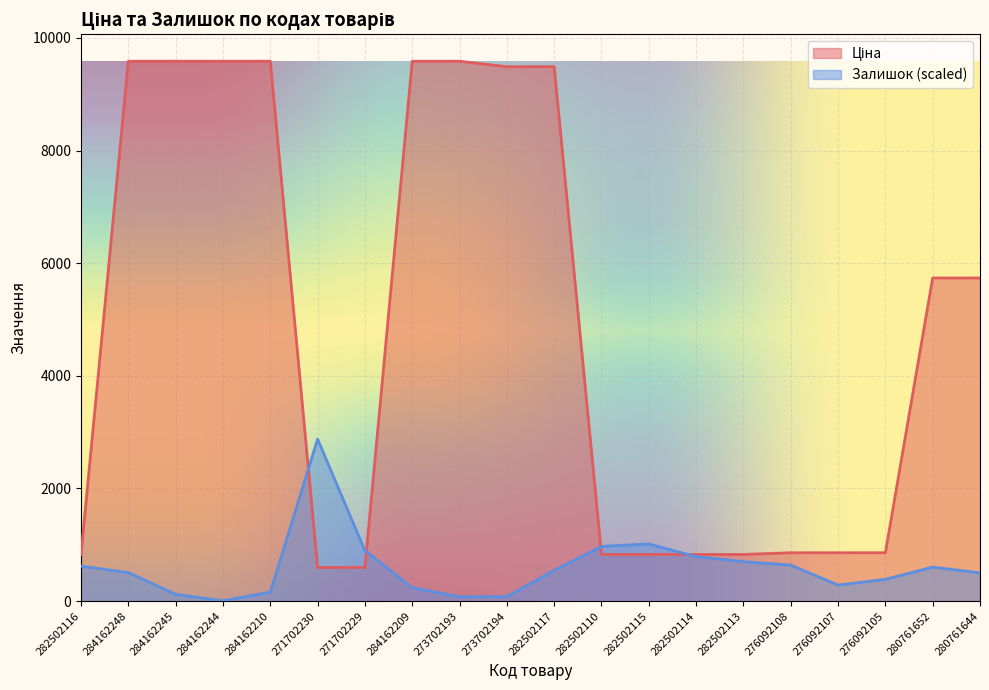

In Залишок, how many points are higher than both neighbors (excluding endpoints)?

3